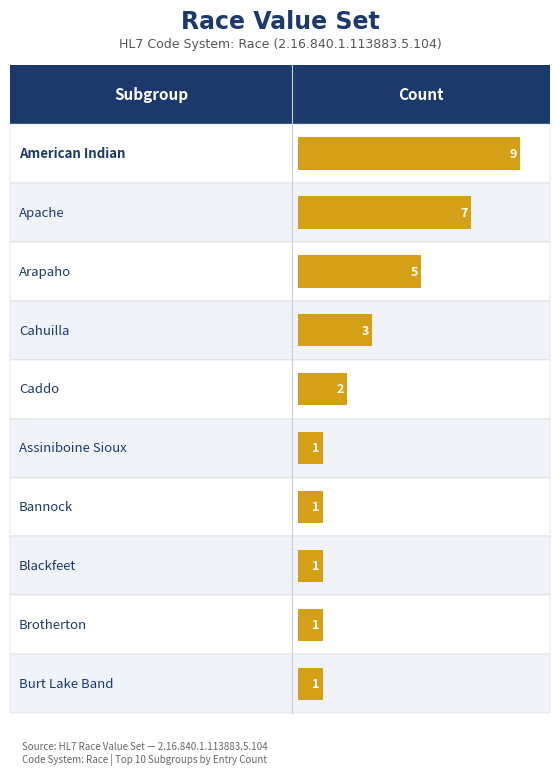

Which category has the lowest value across all series?

Assiniboine Sioux